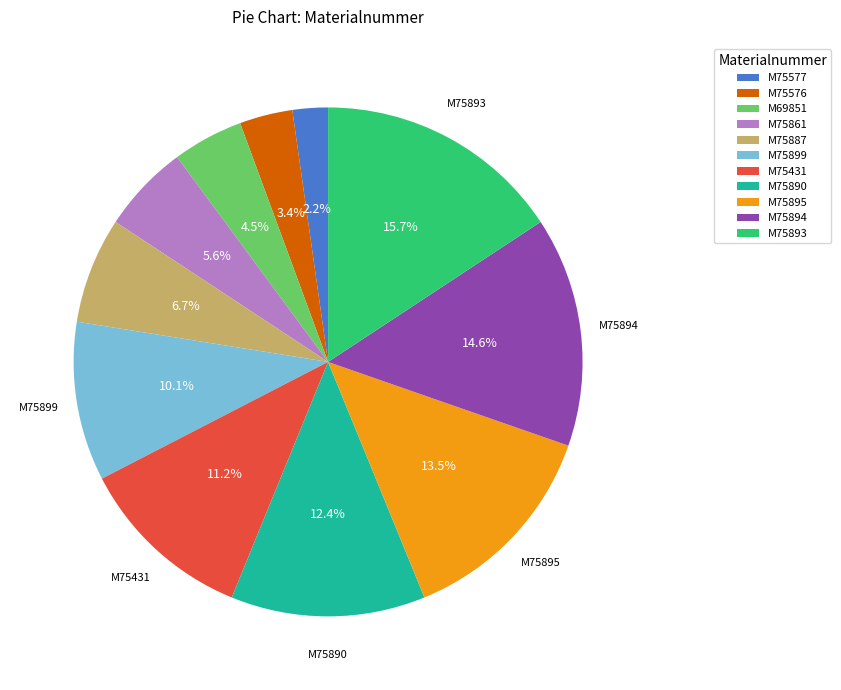

What is the total percentage of M75887 and M69851?

11.2%